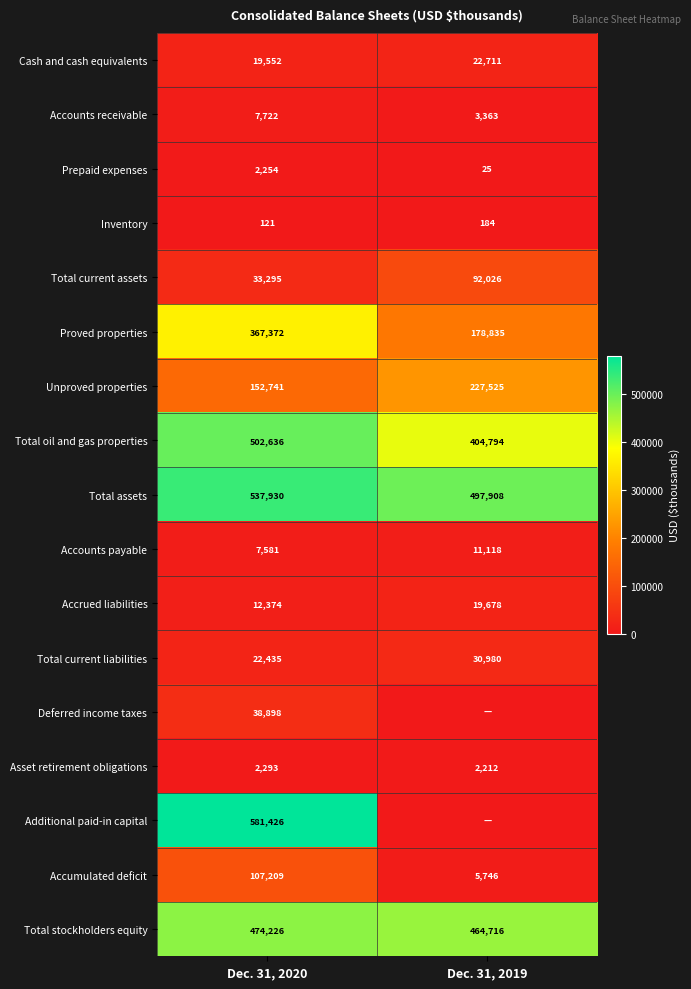

The Total current assets series shows 33295 at Dec. 31, 2020. True or false?

True